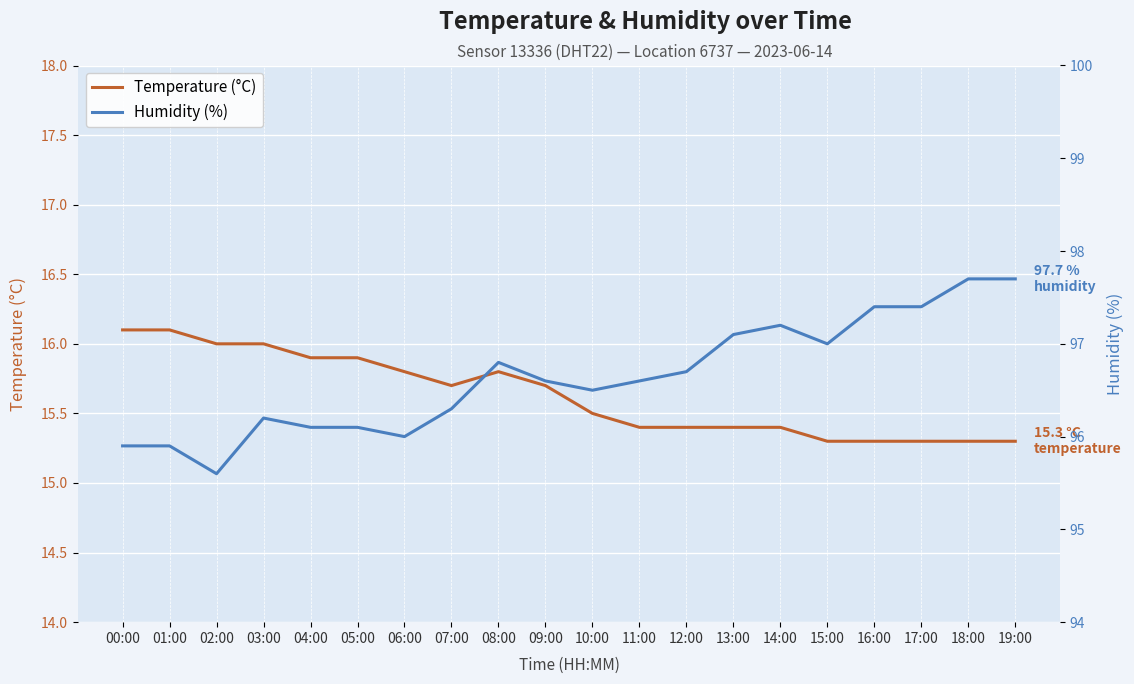

True or false: temperature has more than 0 interior local peaks.

True